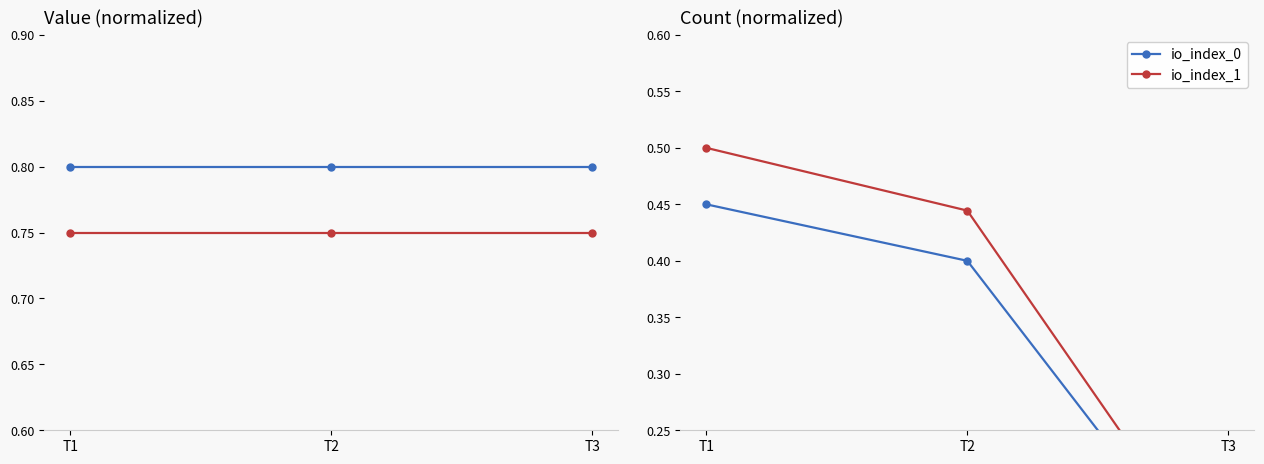

At how many categories does at least one series exceed 0?

3